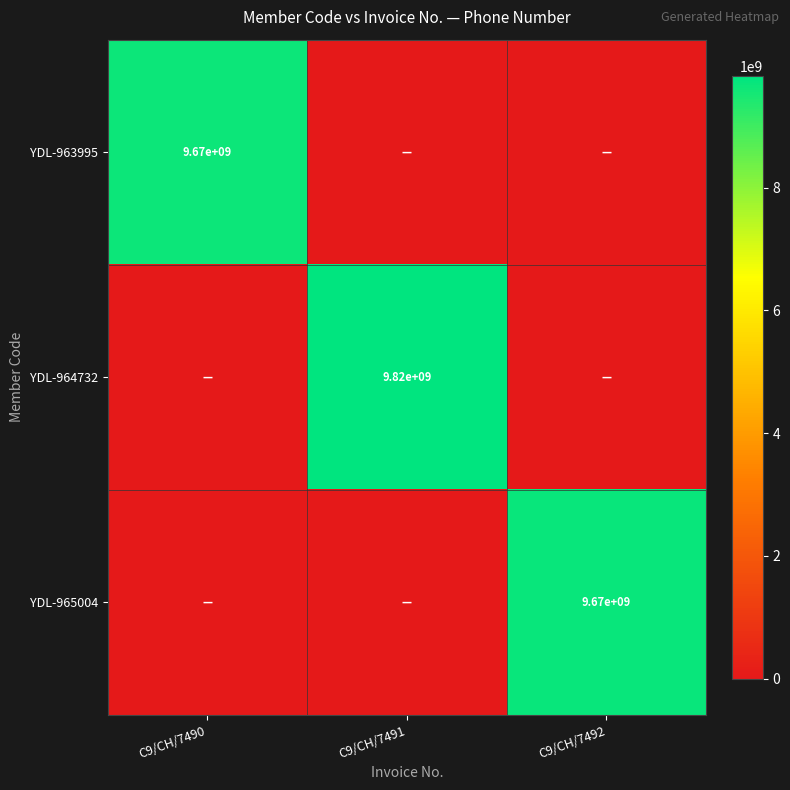

Which series has the largest range (max minus min)?

YDL-964732